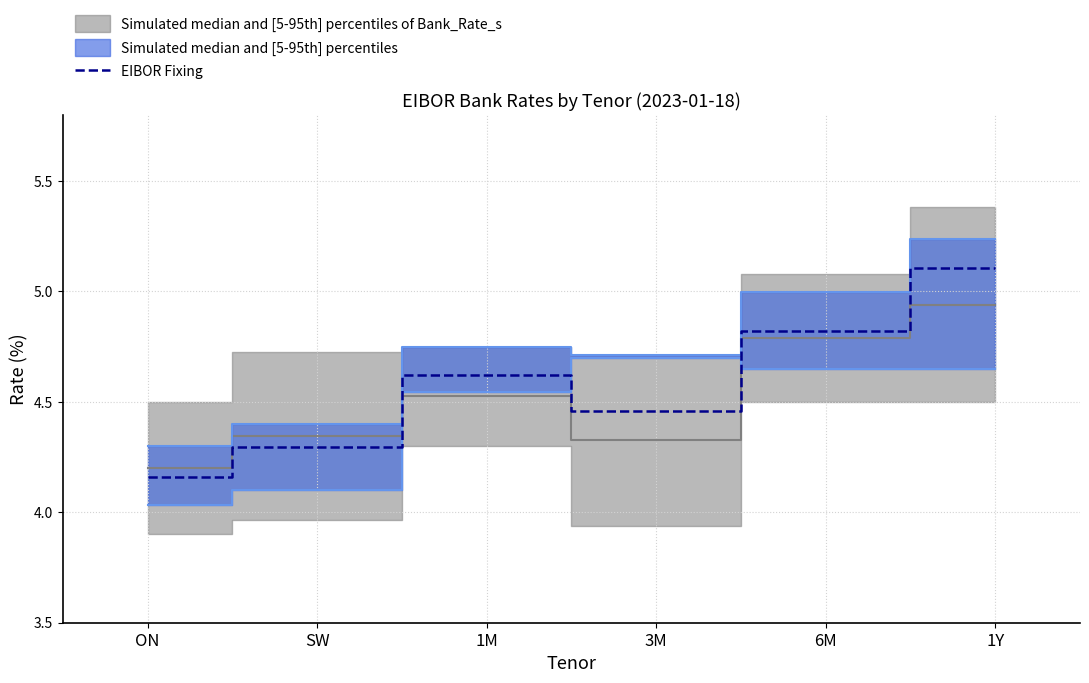

Is this an area chart (filled region under the line)?

No